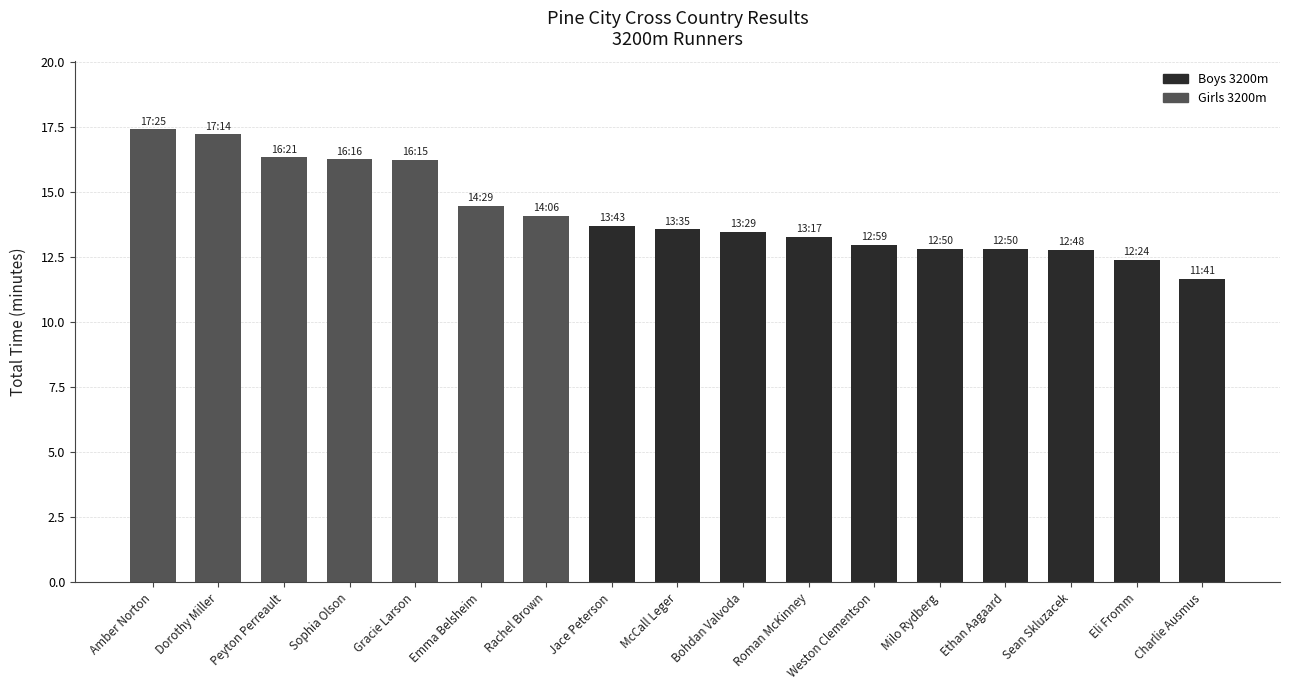

Approximately how many times larger is the value at McCall Leger compared to Weston Clementson?

1.0